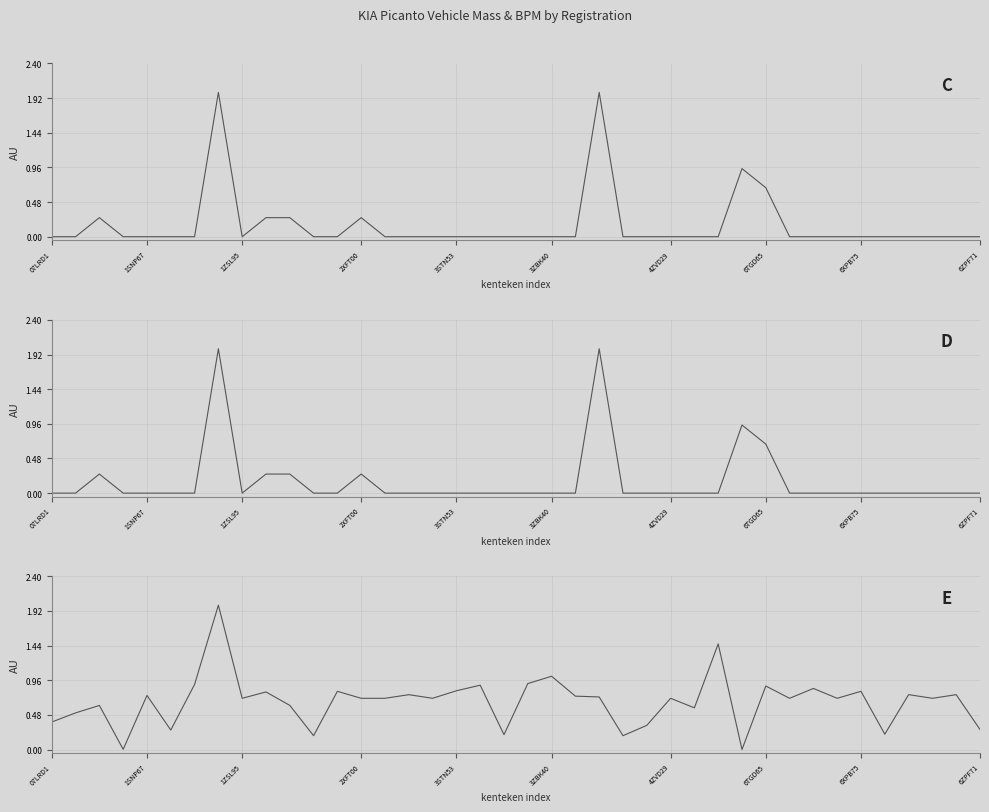

Does the chart have visible grid lines?

Yes